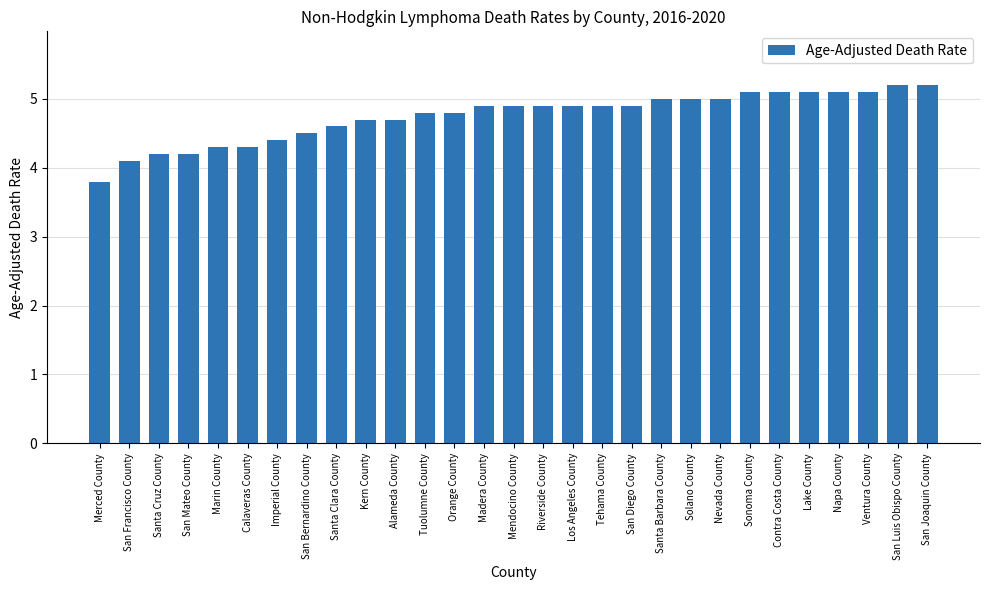

Reading right to left, list all the values displayed in this chart.

5.2	5.2	5.1	5.1	5.1	5.1	5.1	5.0	5.0	5.0	4.9	4.9	4.9	4.9	4.9	4.9	4.8	4.8	4.7	4.7	4.6	4.5	4.4	4.3	4.3	4.2	4.2	4.1	3.8